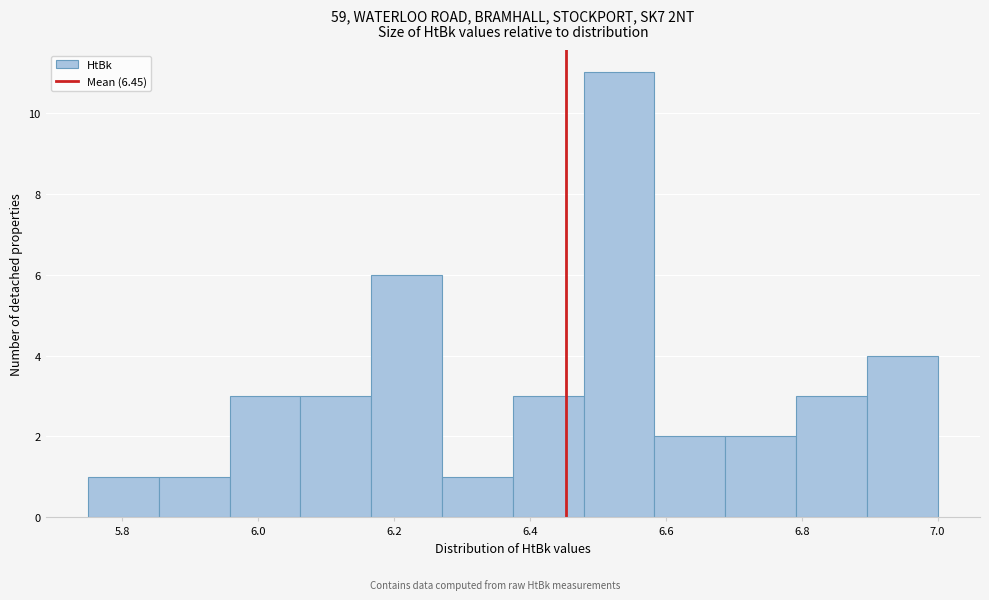

What is the height of the bar covering 6.90 to 7.00 on the x-axis? Neither the bar edges nor the heights are printed on the chart, so give them approximately, as read against the axes.

4